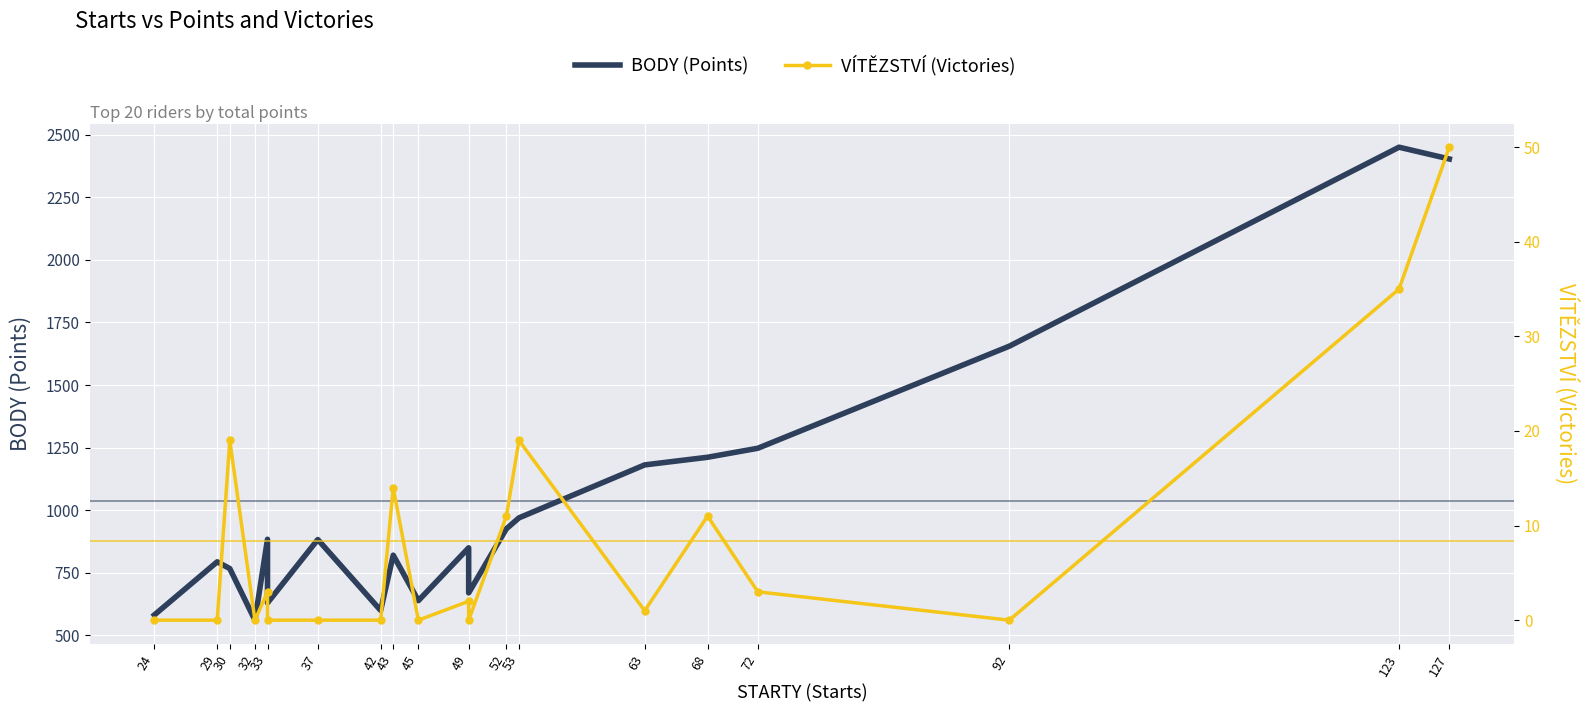

What is the value of the VÍTĚZSTVÍ (Victories) point at the 9th from the left?

14.0